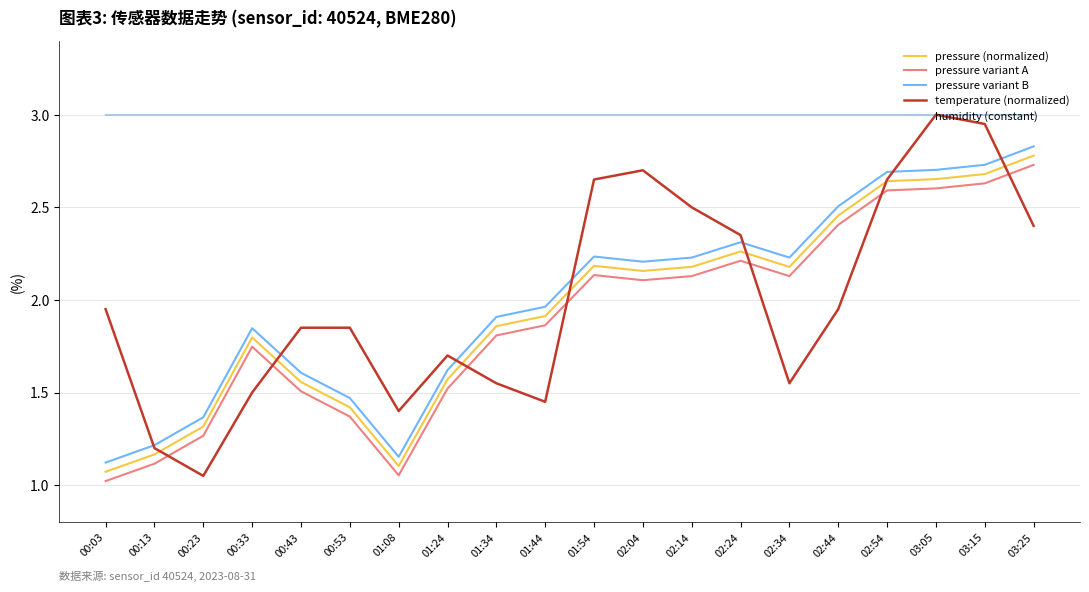

At which label does pressure variant B first exceed 2?

01:54